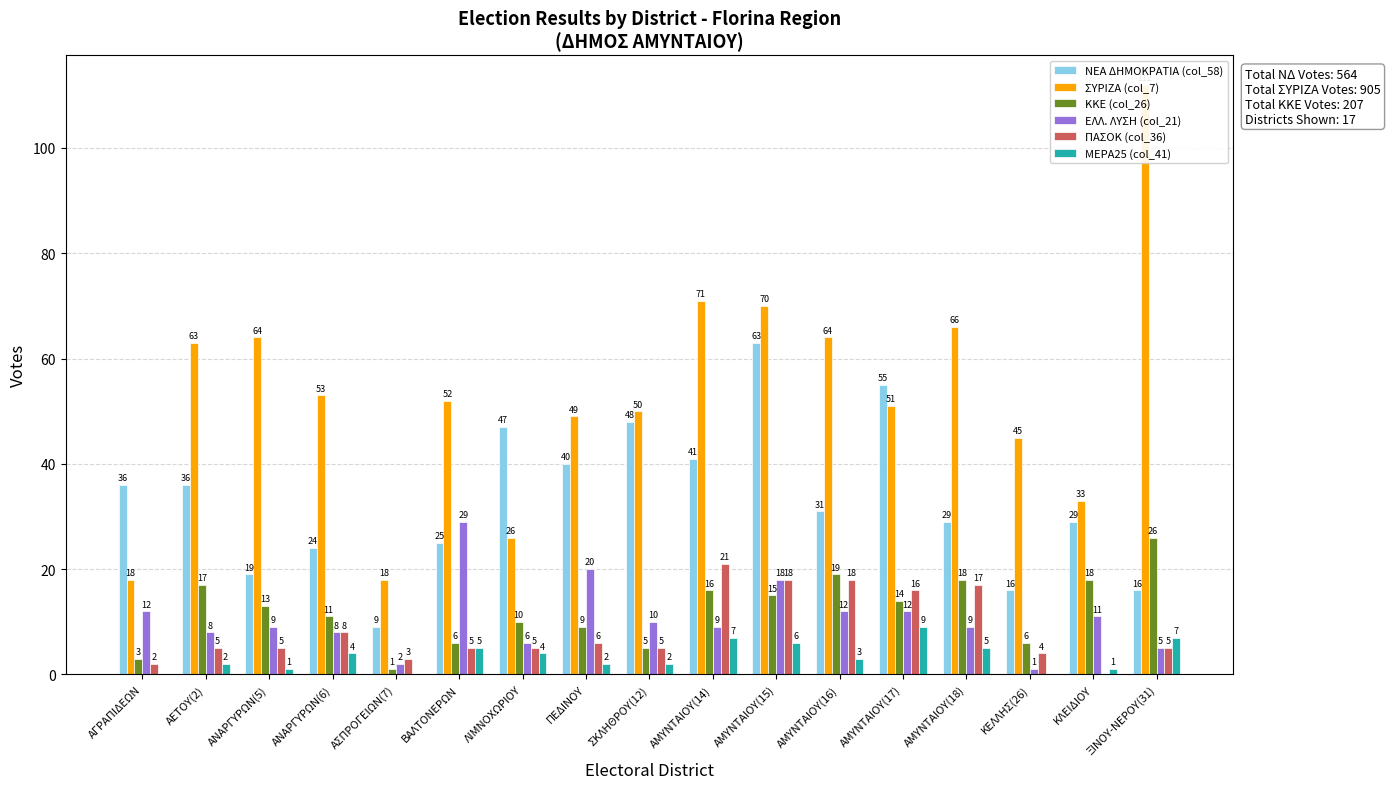

How many bars are there in each group?

6